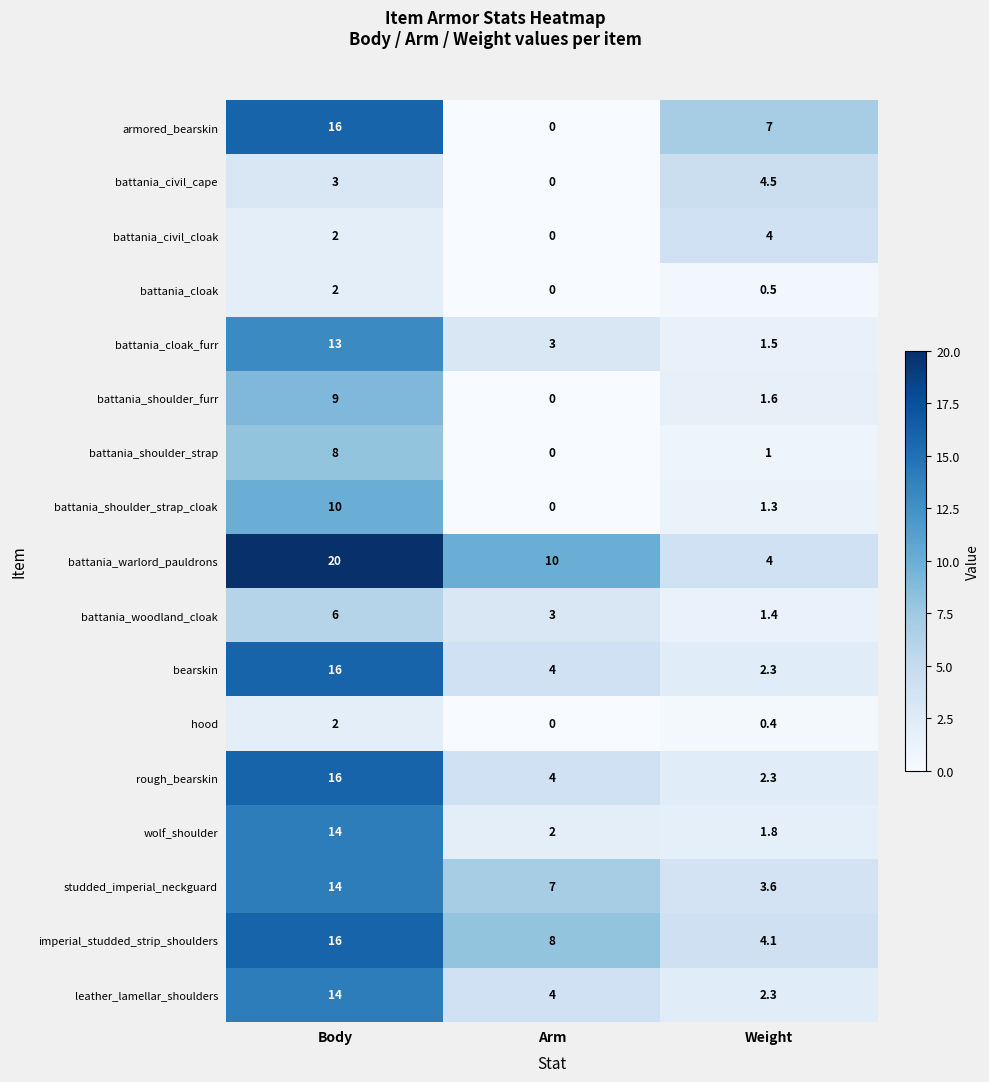

Which series changed the most between Body and Arm?

armored_bearskin